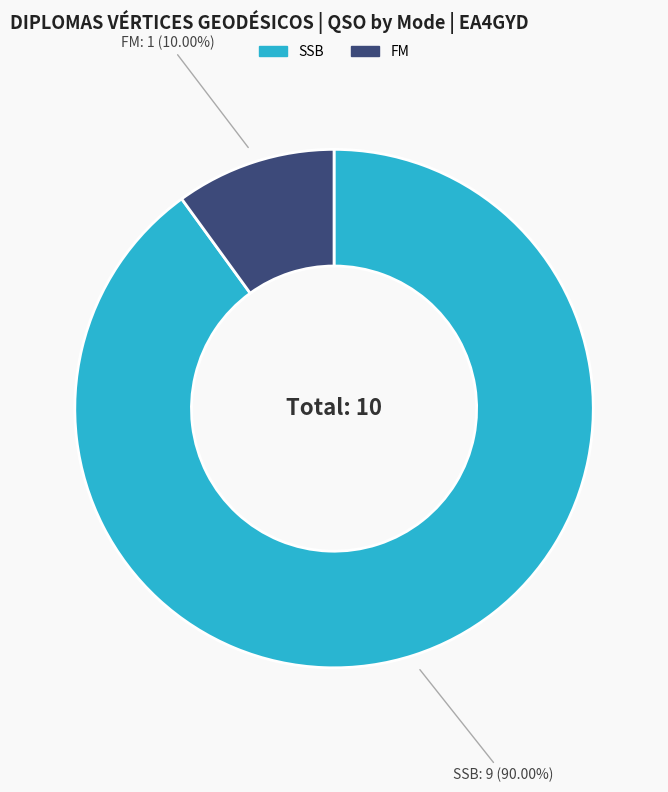

Which category has the biggest portion of the pie?

SSB